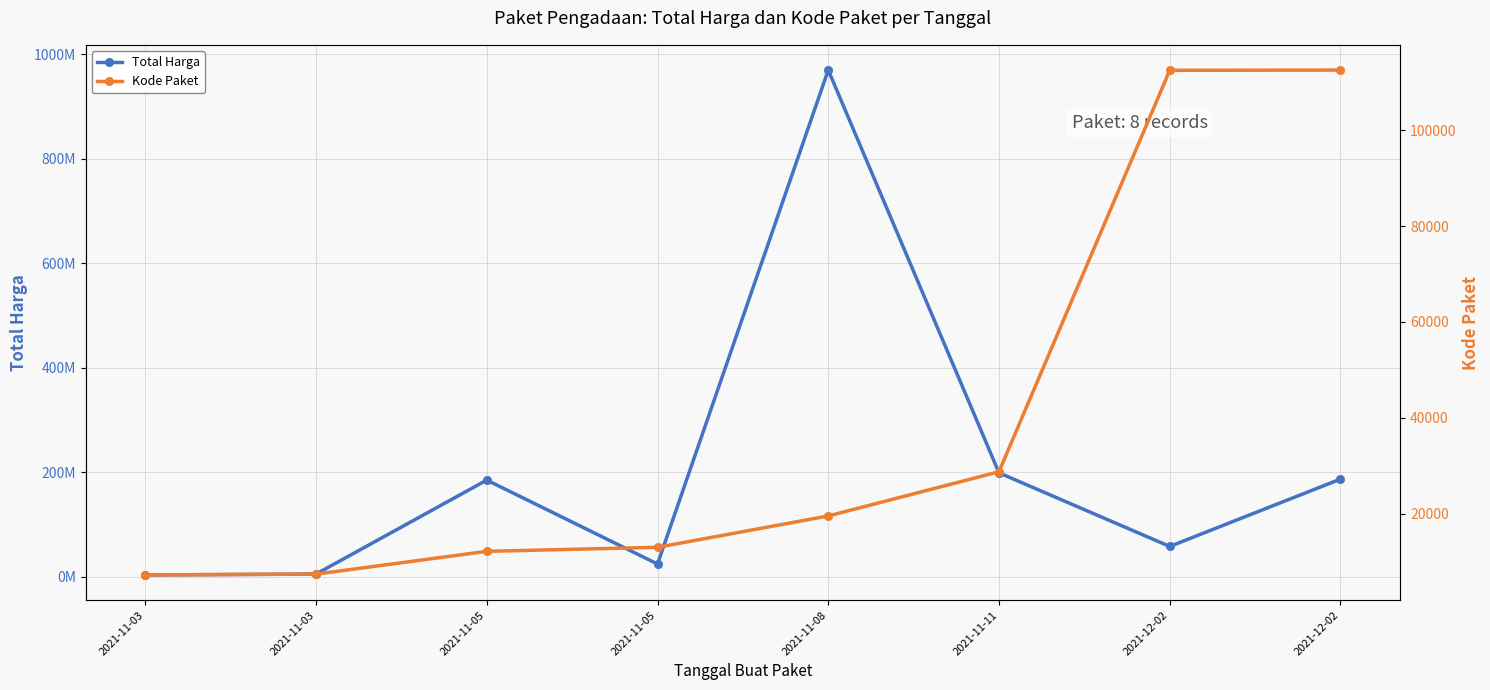

What is the minimum value for Total Harga?

3552000